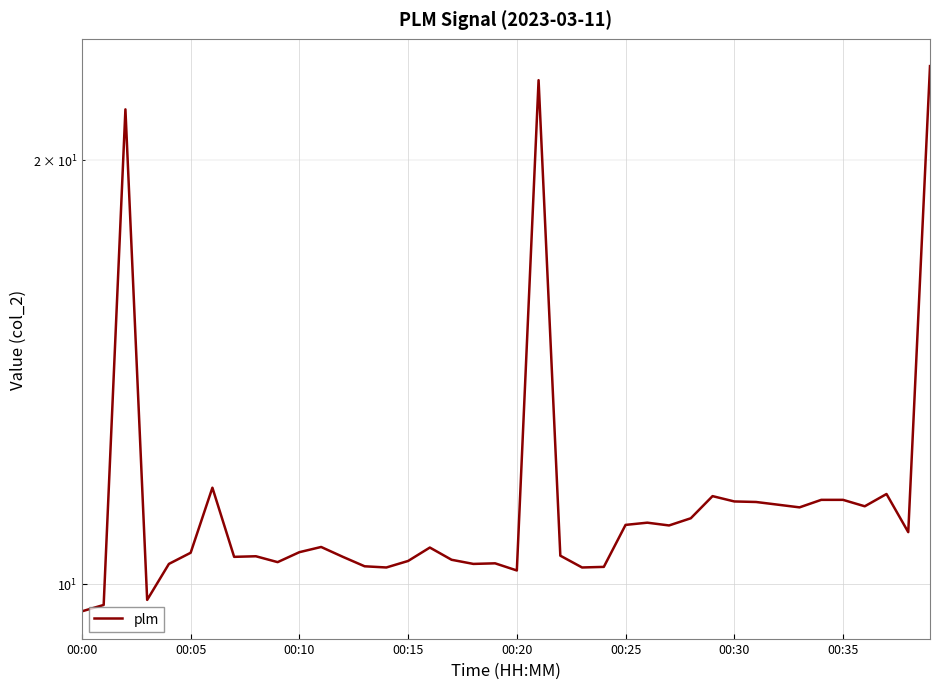

What is the sum of all values?

464.1